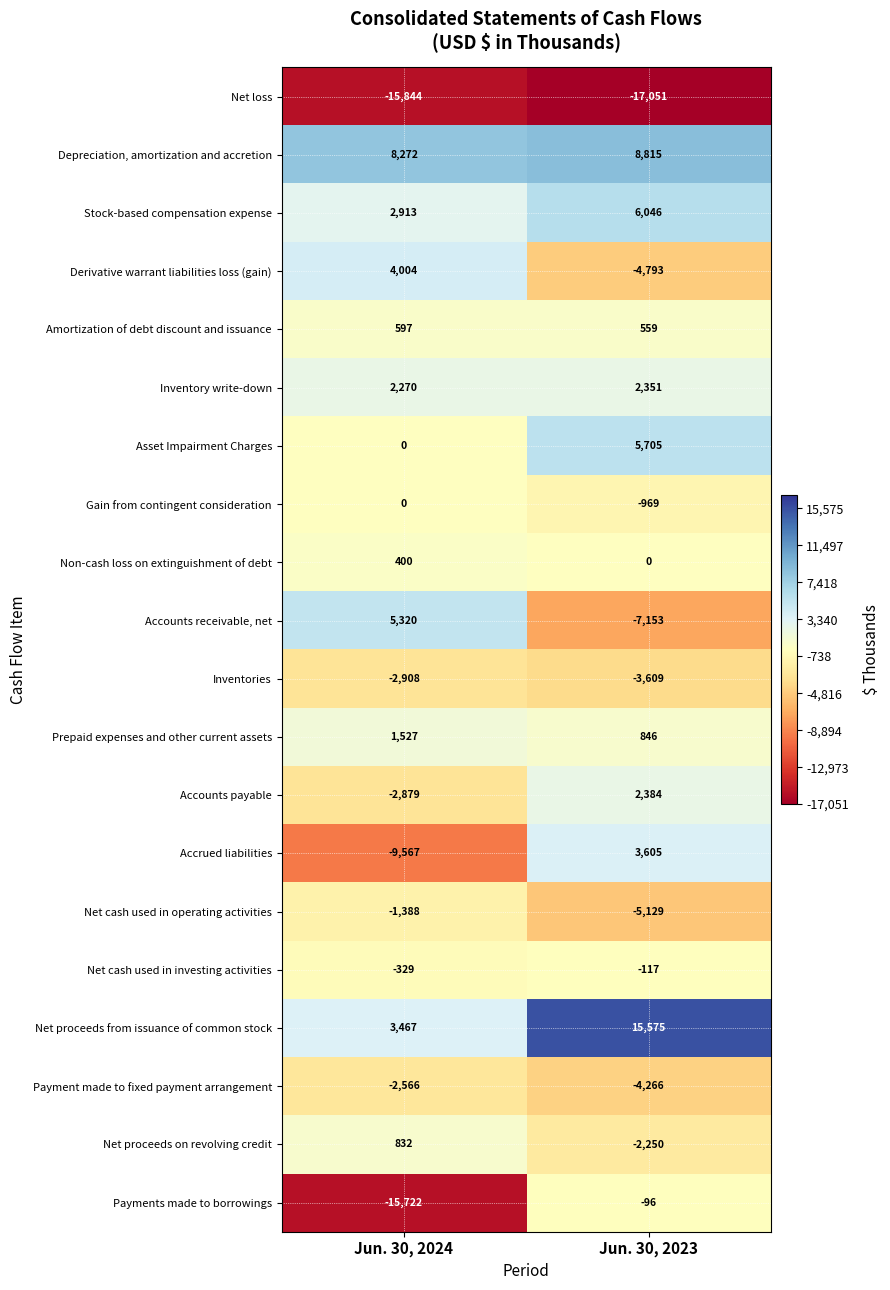

True or false: Derivative warrant liabilities loss (gain) has a value of 4004 at Jun. 30, 2024.

True